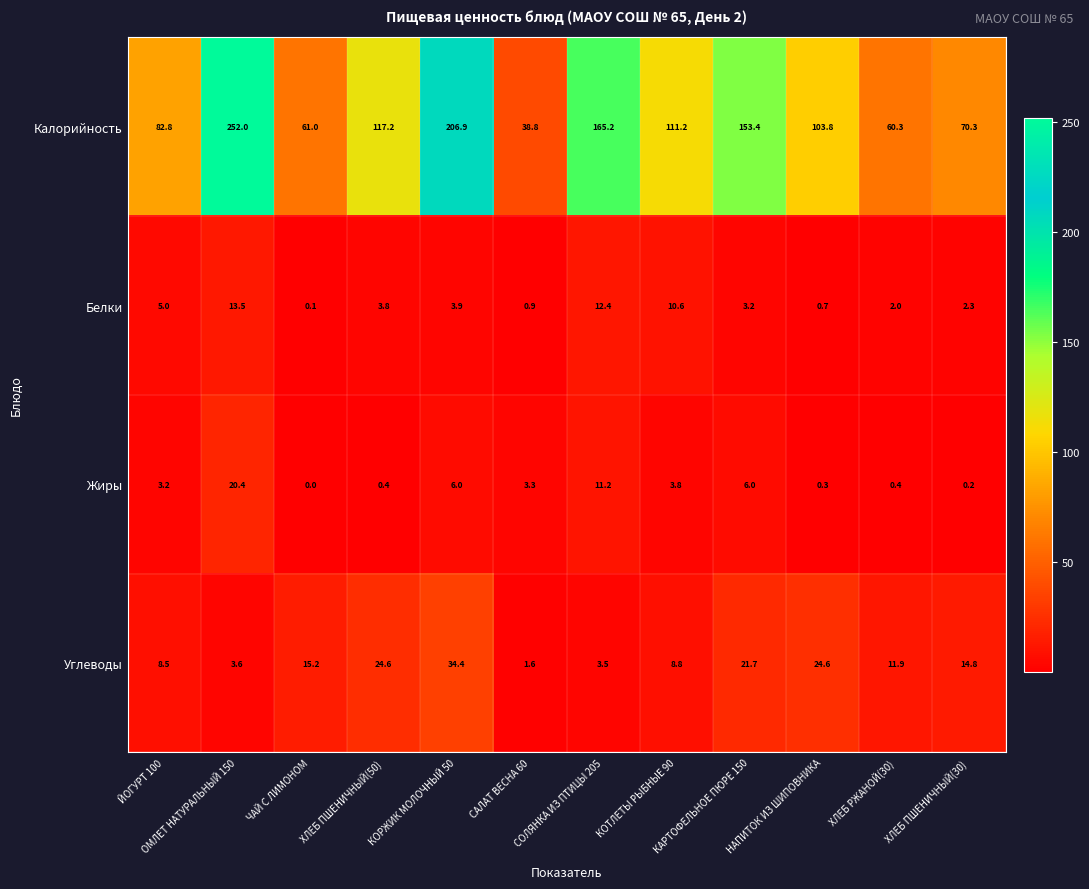

At which category is the sum across all series the highest?

ОМЛЕТ НАТУРАЛЬНЫЙ 150